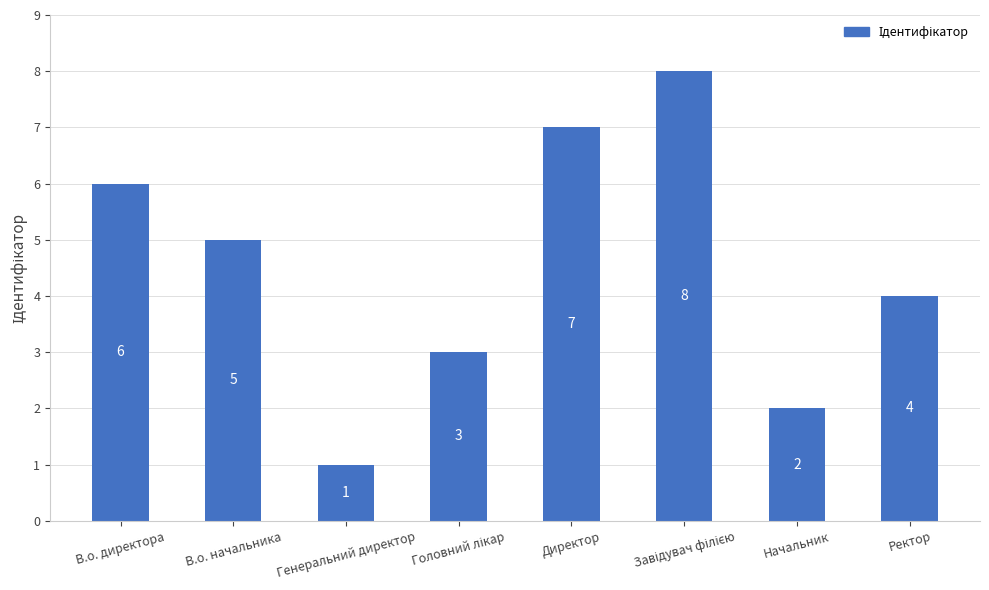

At which label does the data first exceed 5?

В.о. директора